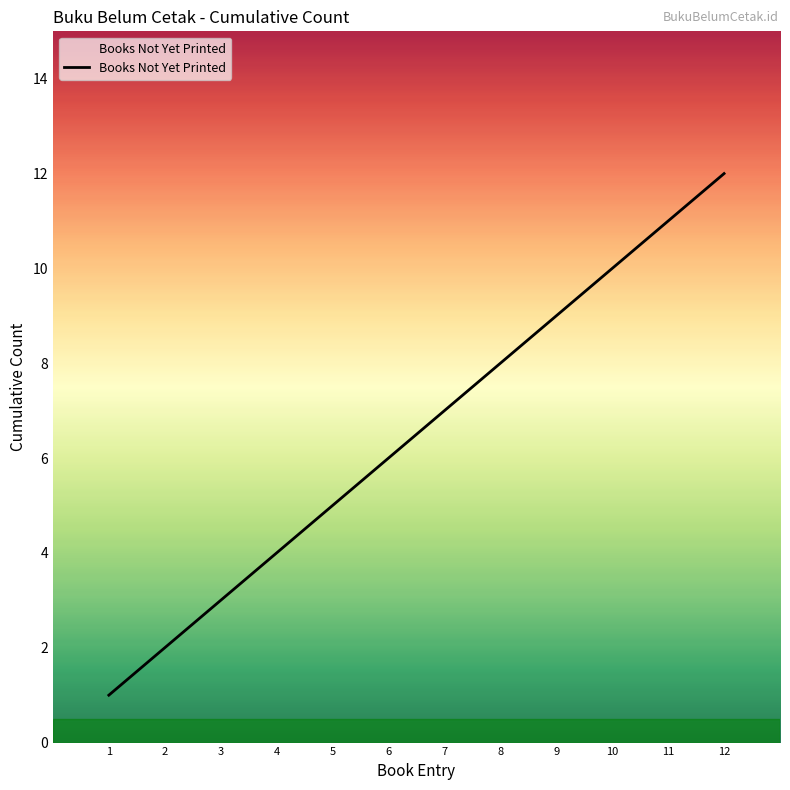

What is the smallest value displayed?

1